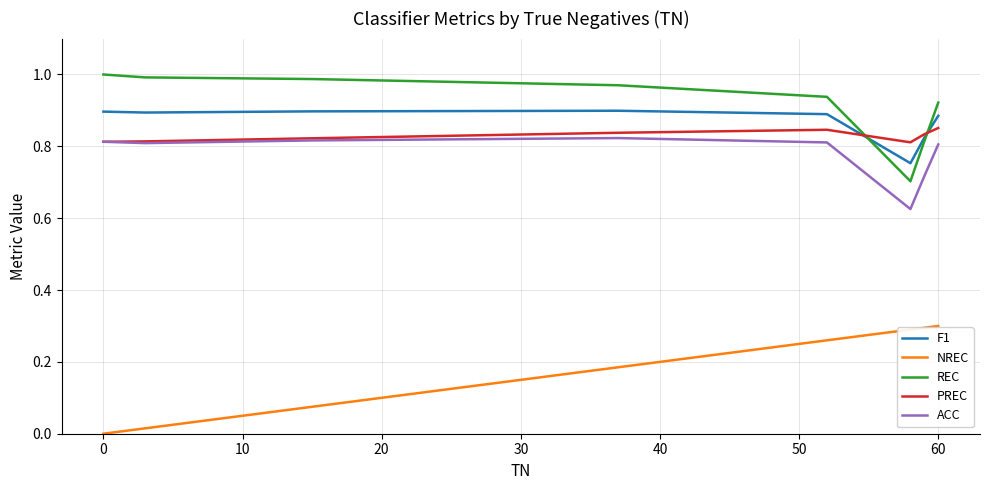

True or false: NREC and REC intersect in this chart.

False